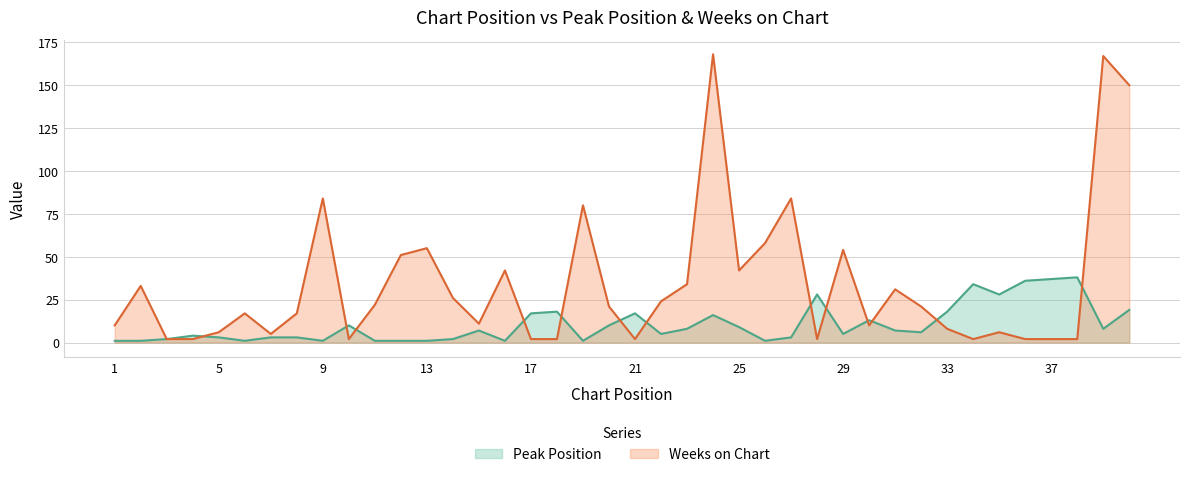

Where is Weeks on Chart nearest to the value 85?

9